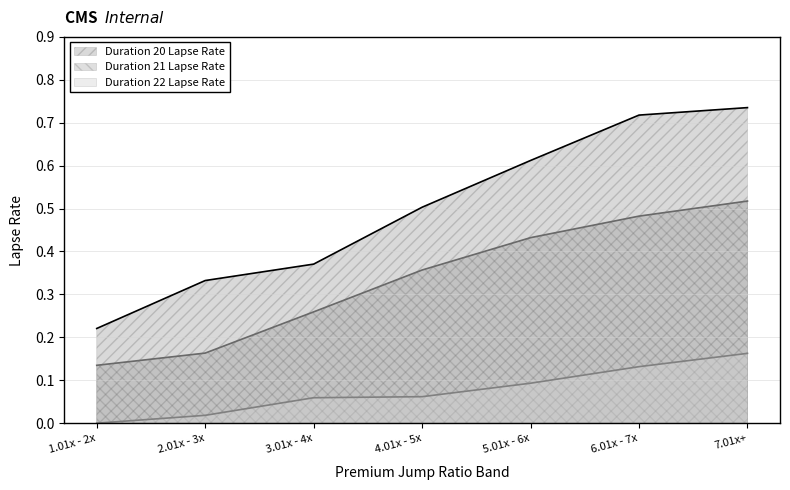

Reading left to right, extract all data points from this chart.

Duration 20 Lapse Rate: 0.2	0.3	0.4	0.5	0.6	0.7	0.7
Duration 21 Lapse Rate: 0.1	0.2	0.3	0.4	0.4	0.5	0.5
Duration 22 Lapse Rate: 0.0	0.0	0.1	0.1	0.1	0.1	0.2